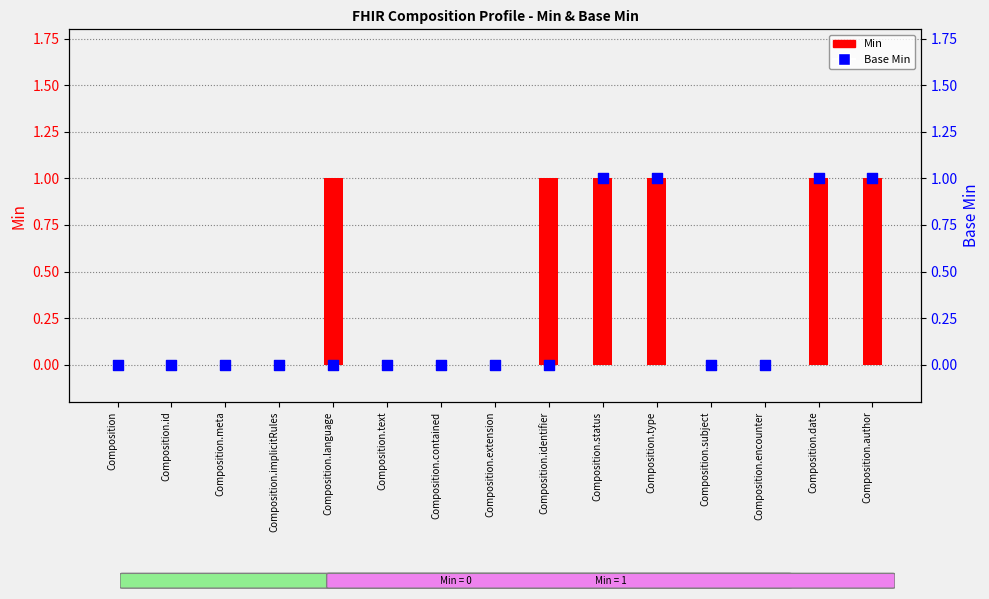

Which series has the widest spread of Y values?

Min